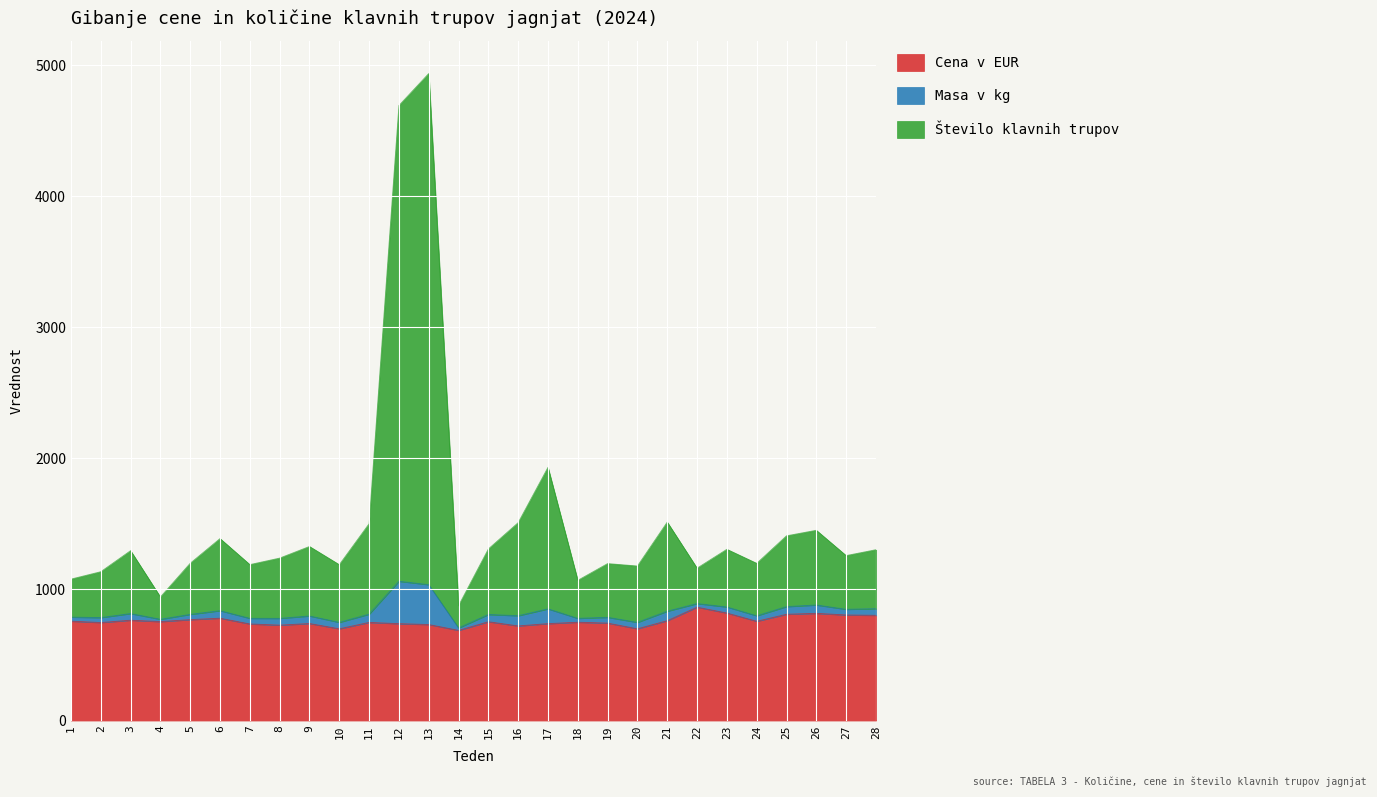

What is the lowest value of the Cena v EUR series?

687.9